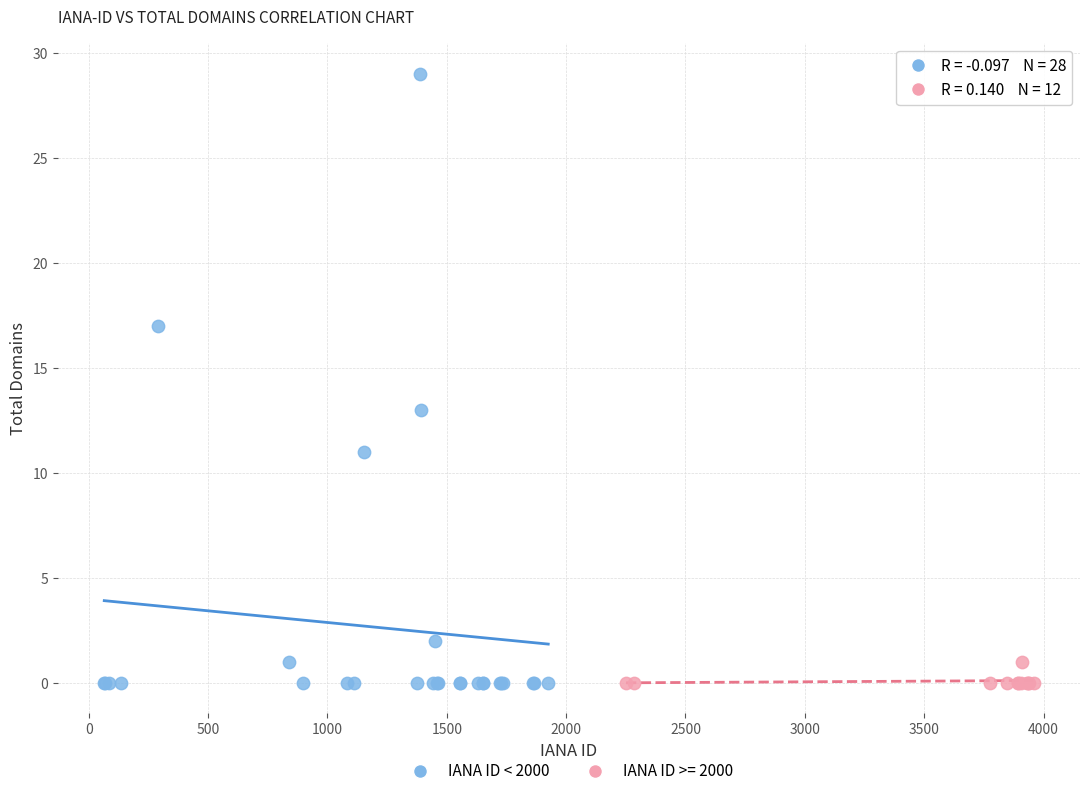

Which series contains the highest Y value?

IANA ID < 2000